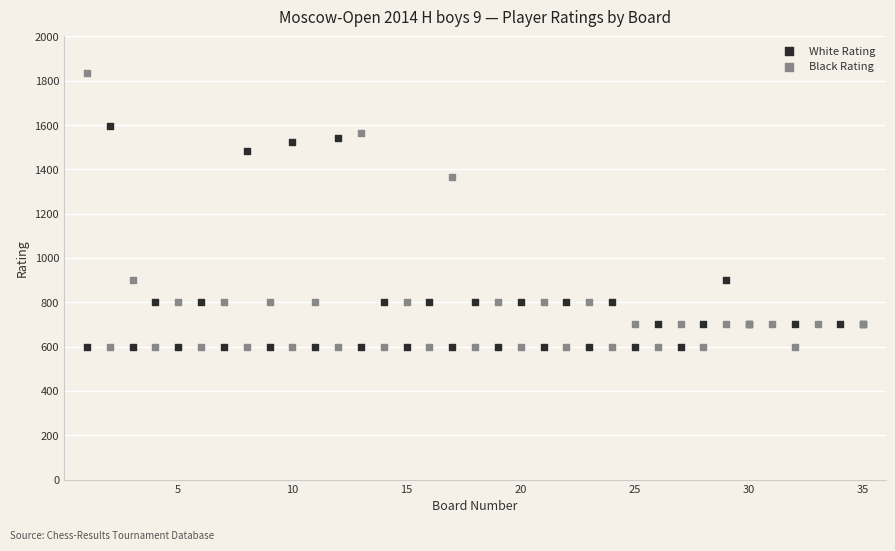

Which series has the widest spread of Y values?

Black Rating